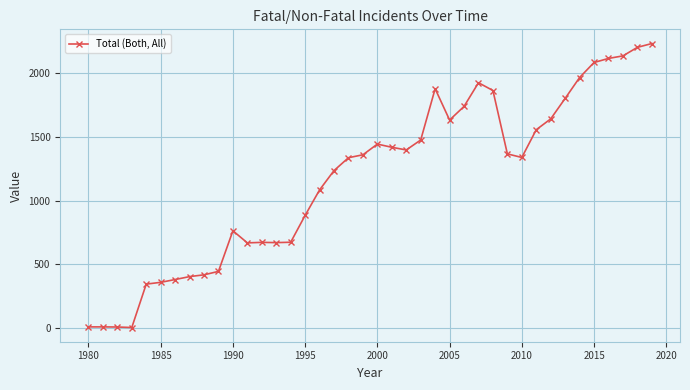

True or false: there are more than 0 points higher than both neighbors.

True